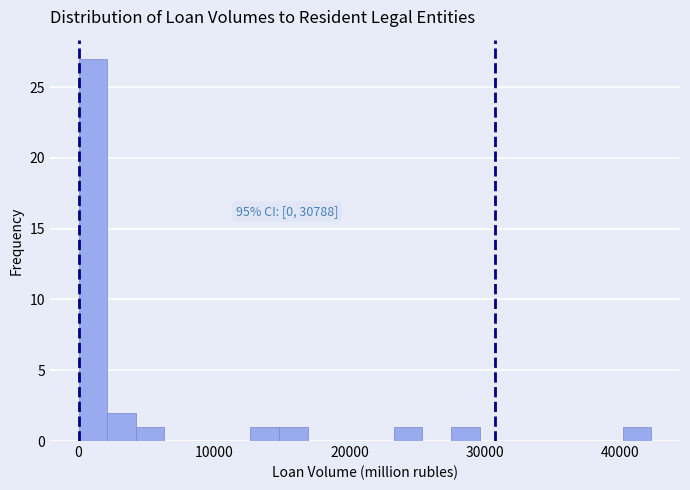

Around what value on the x-axis is the tallest bar? Give the approximate position of its centre, as read against the axis.

1000